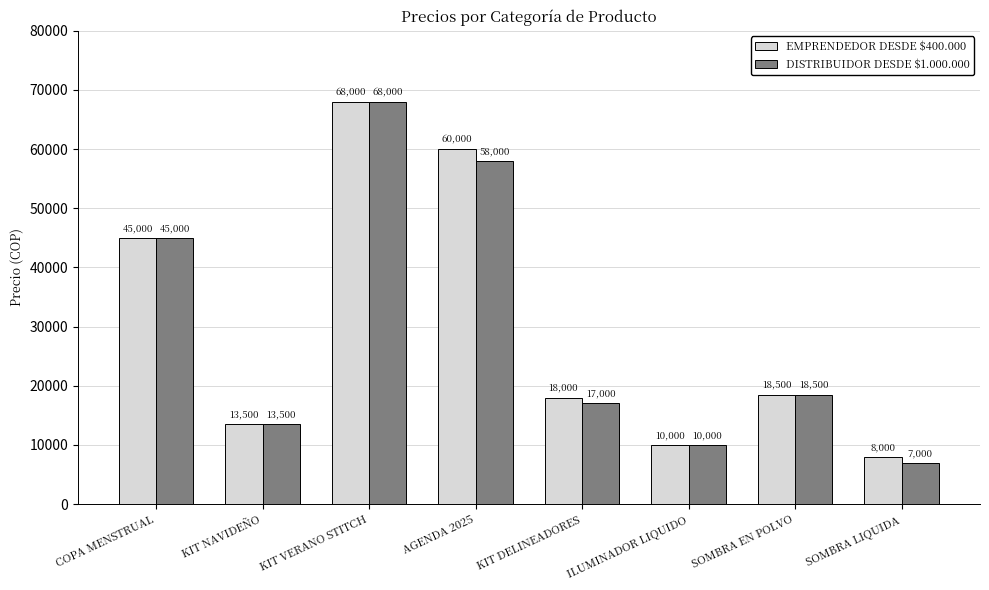

Where is DISTRIBUIDOR DESDE $1.000.000 nearest to the value 37500?

COPA MENSTRUAL